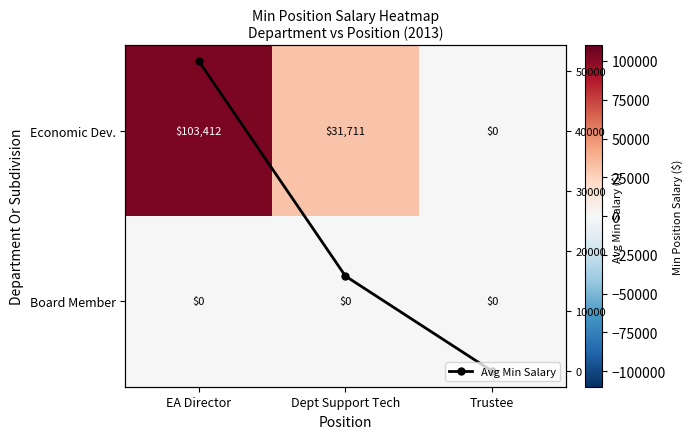

What is the maximum value for Avg Min Salary?

51706.0